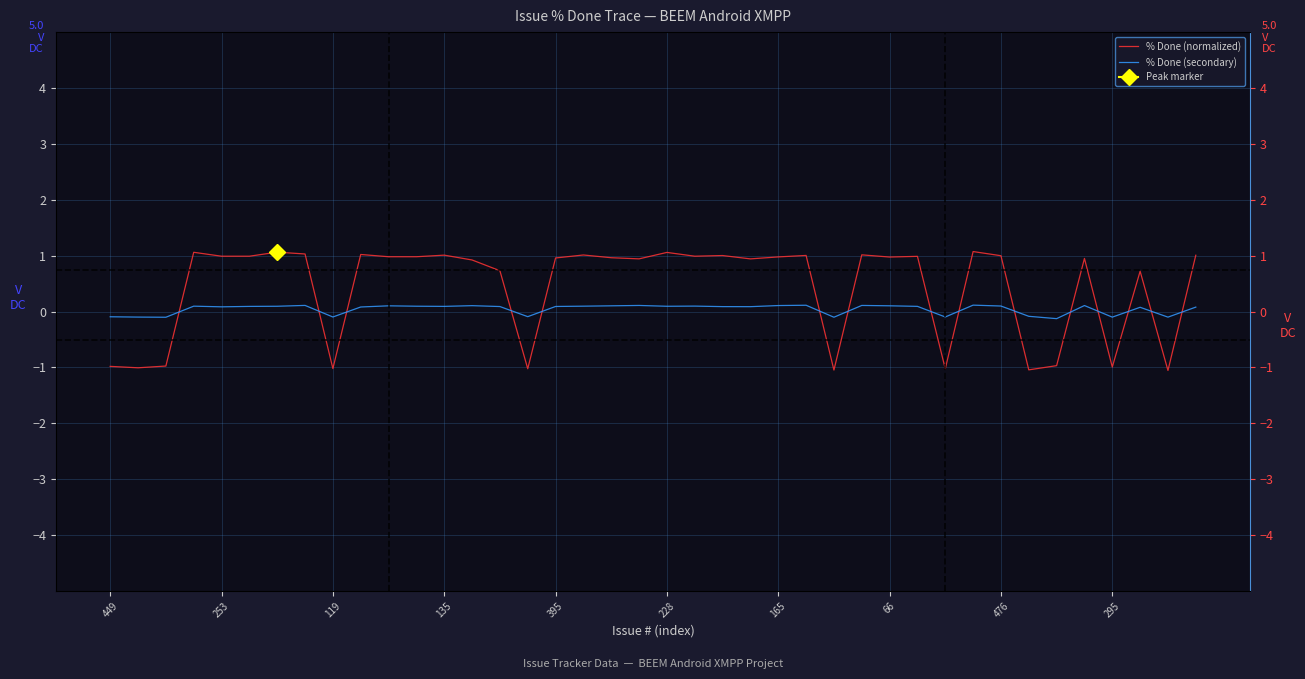

How many data points in % Done (secondary) are above 0?

29